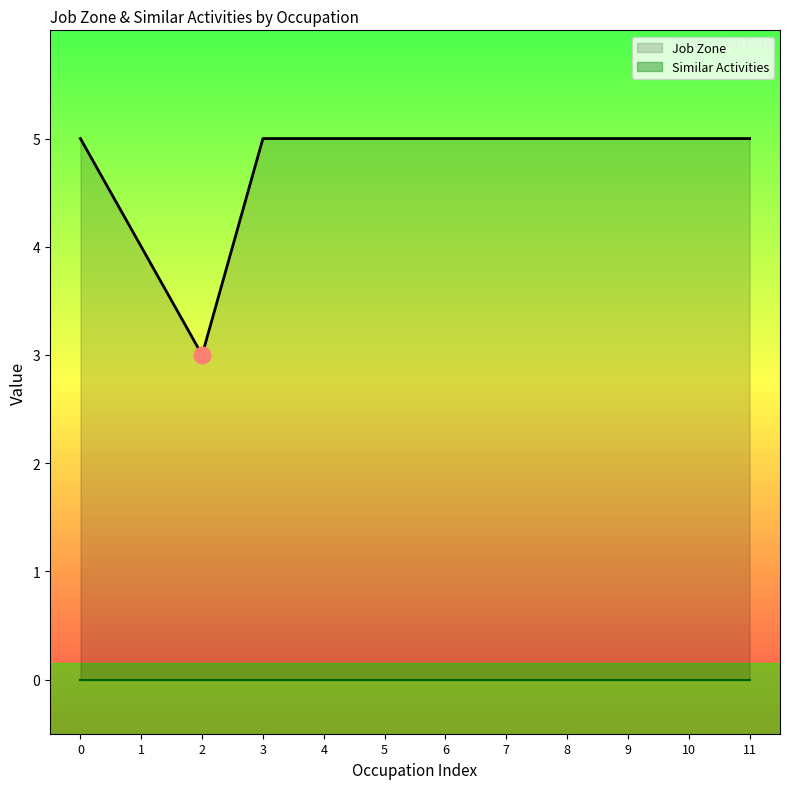

How many interior local valleys does the Job Zone series have?

1